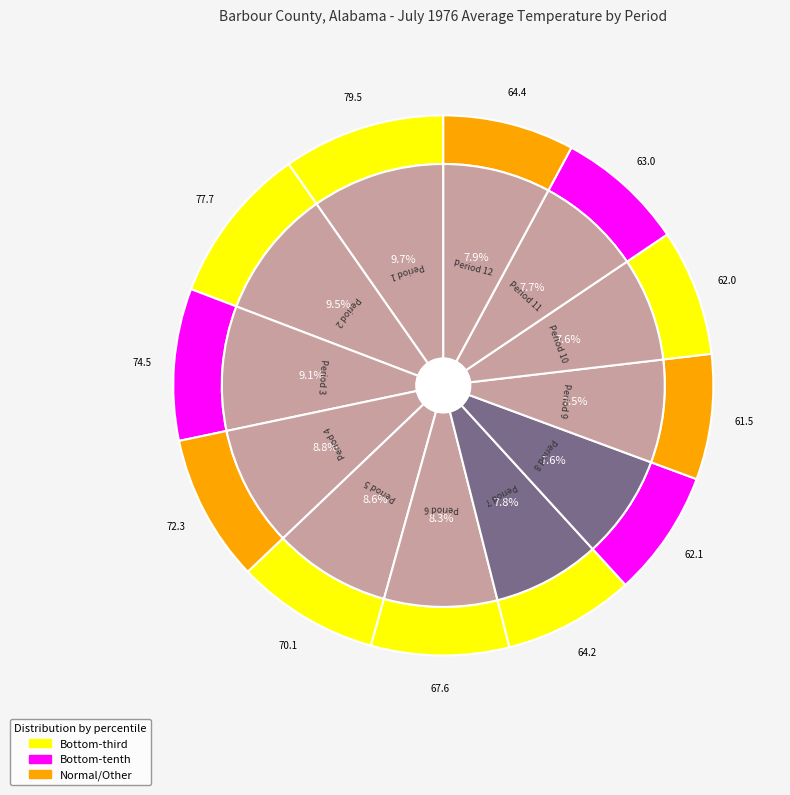

What portion of the pie excludes Period 8?

92.4%